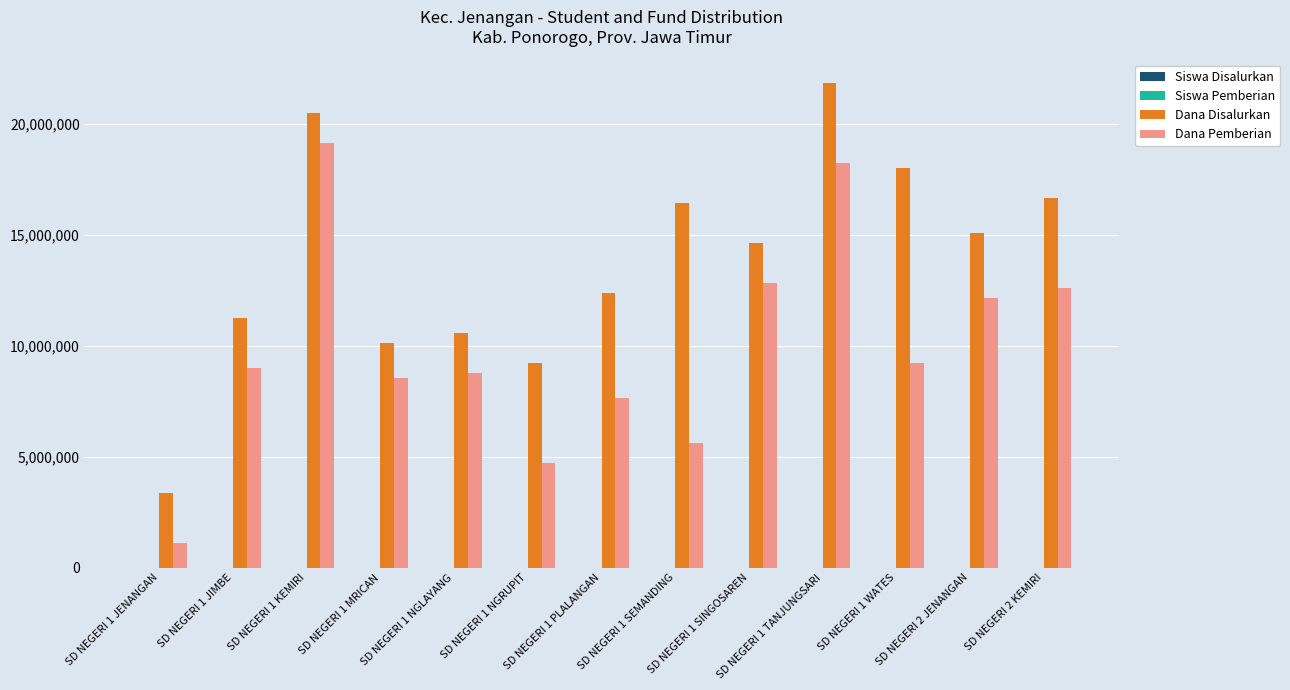

What is the maximum value shown in the chart?

21825000